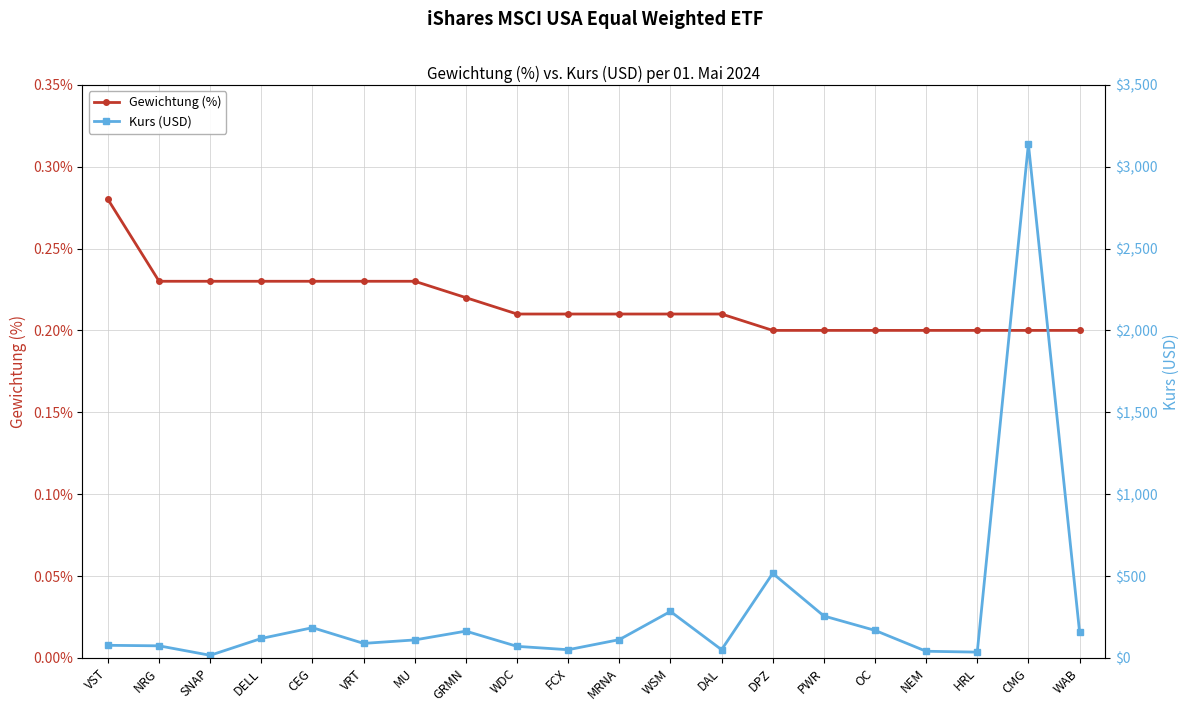

What are all the series names shown in the legend?

Gewichtung (%), Kurs (USD)